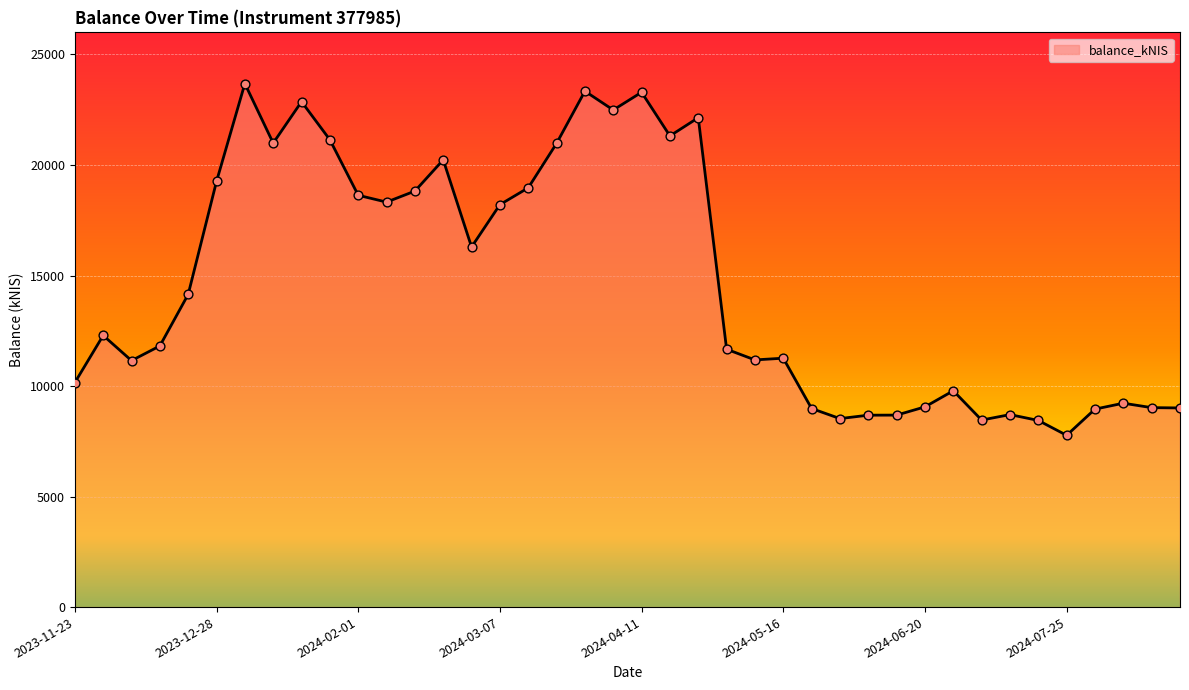

What is the smallest value displayed?

7771.0